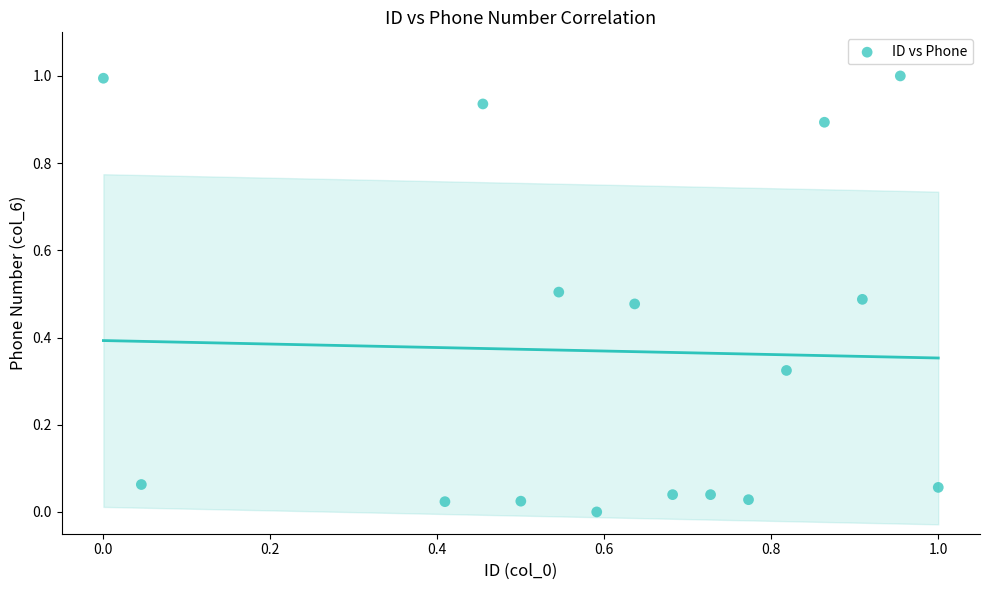

What is the range of Y values (max minus min)?

1.0